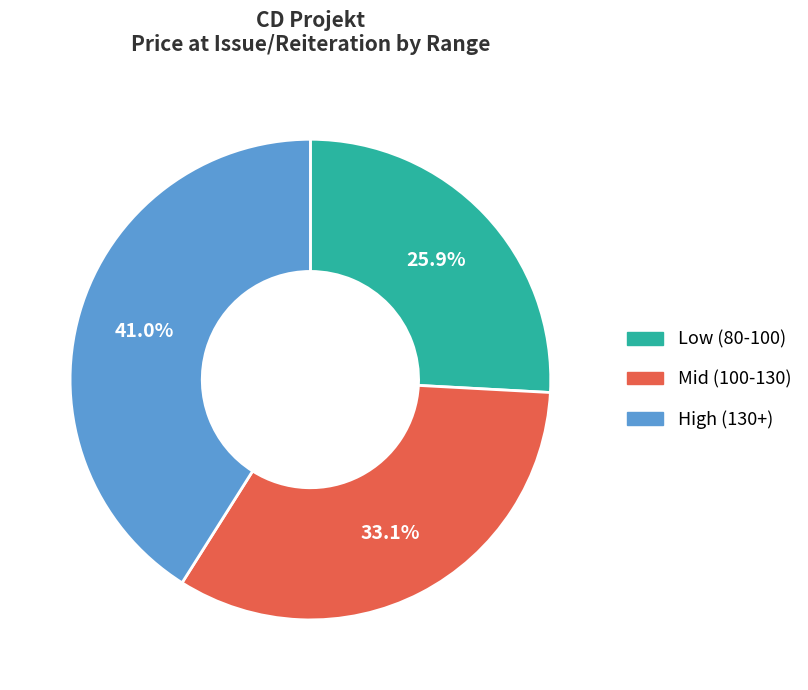

Combined, what portion of the pie is Mid (100-130) and Low (80-100)?

59.0%